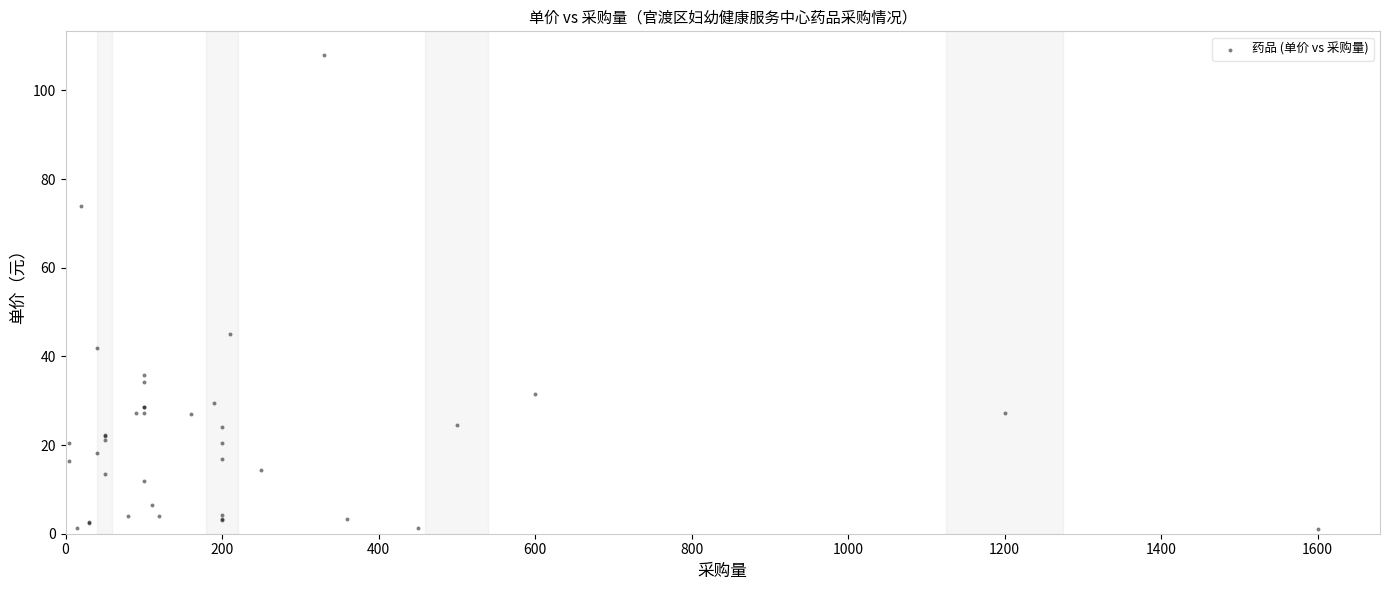

What Y value in the scatter plot is closest to 54?

45.1